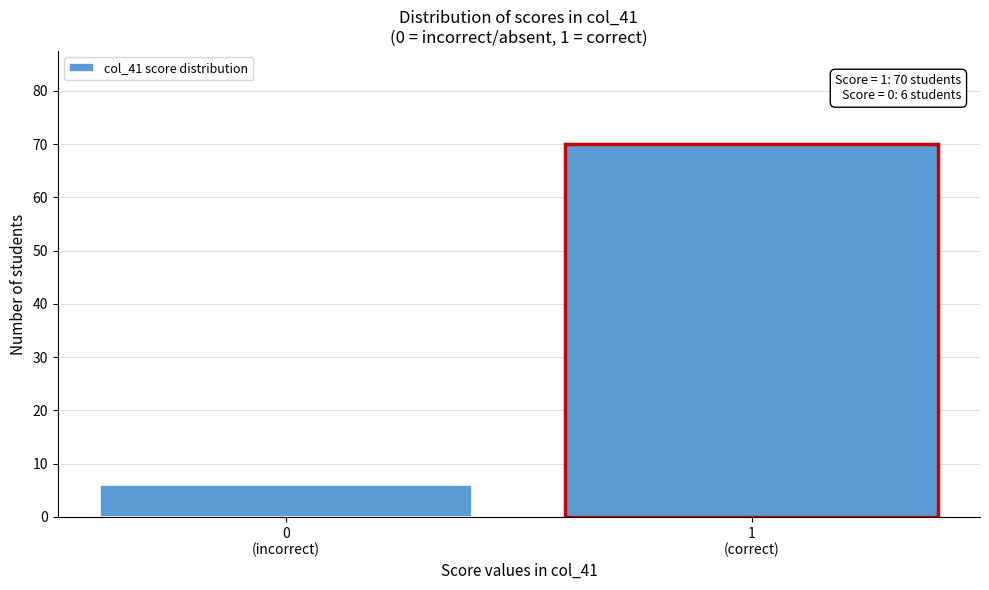

Reading right to left, list all the values displayed in this chart.

70	6